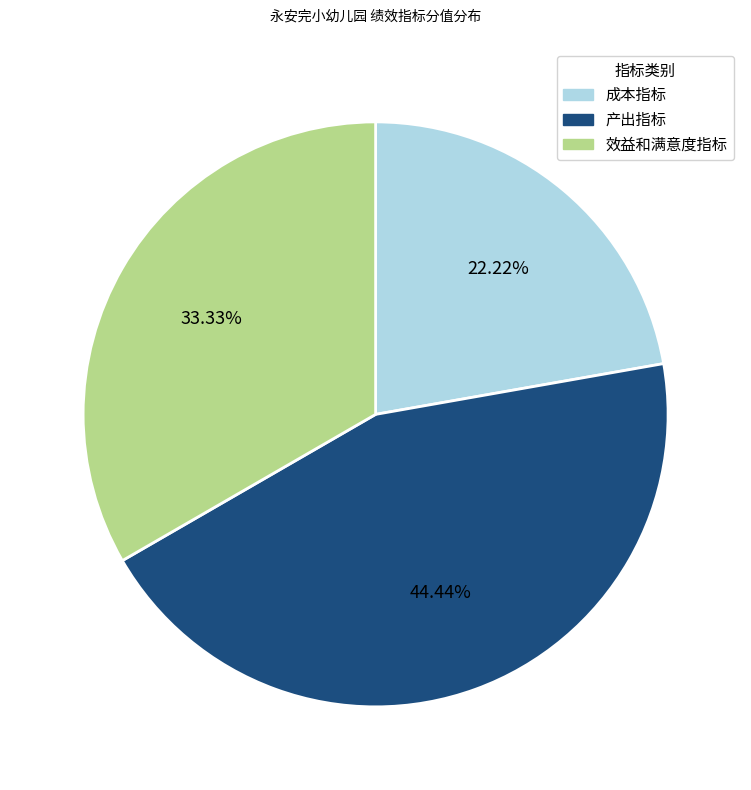

Is there any slice that represents more than half of the pie?

No